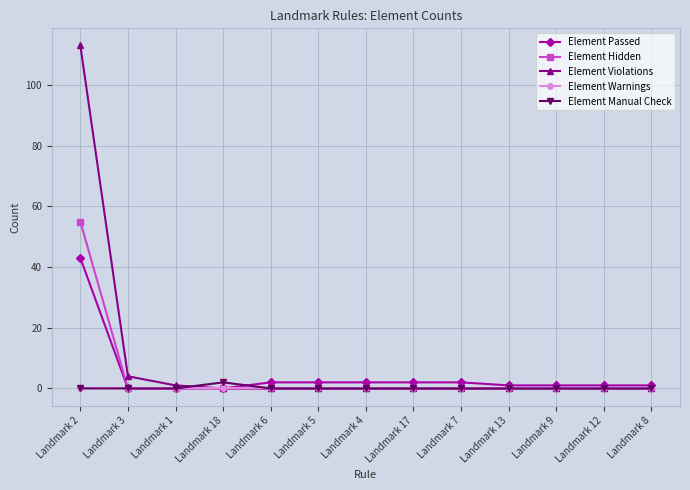

What is the difference between the highest and lowest values at Landmark 9?

1